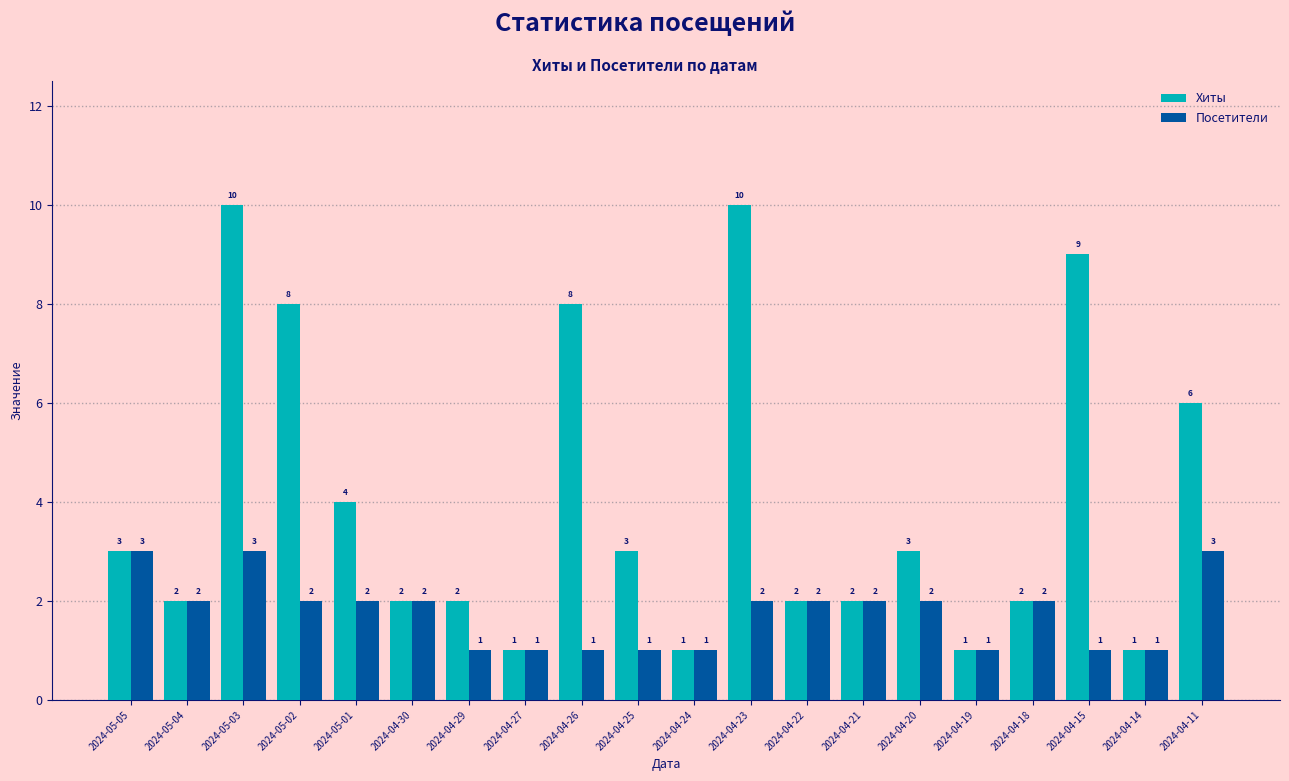

Count the Посетители values in the range 1 to 2.

17